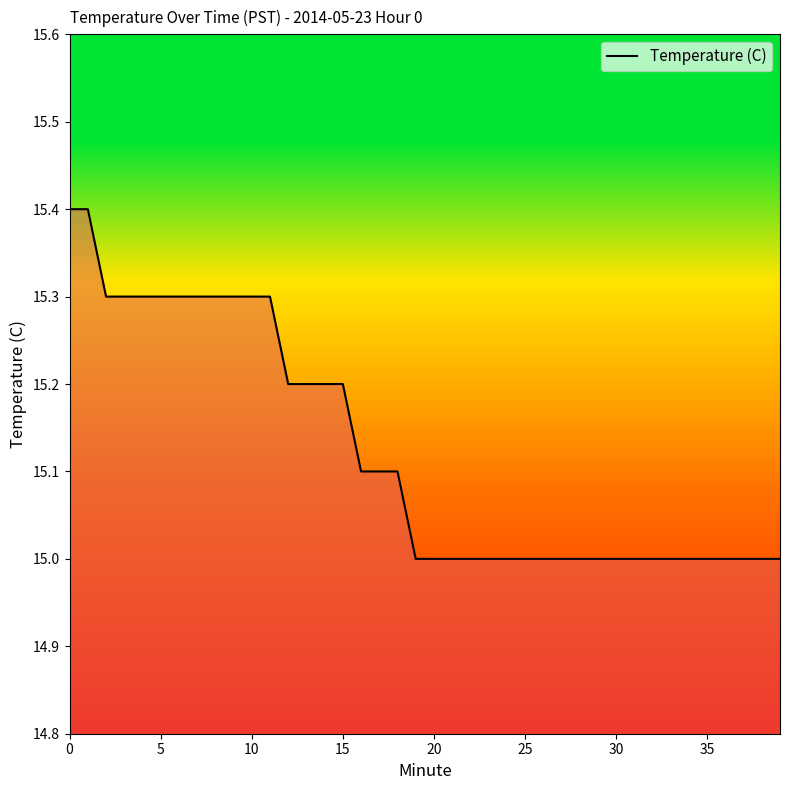

What is the smallest value displayed?

15.0